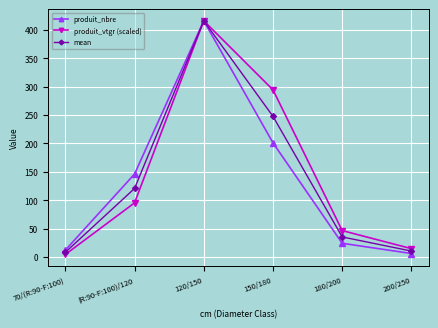

In produit_vtgr (scaled), how many points are higher than both neighbors (excluding endpoints)?

1